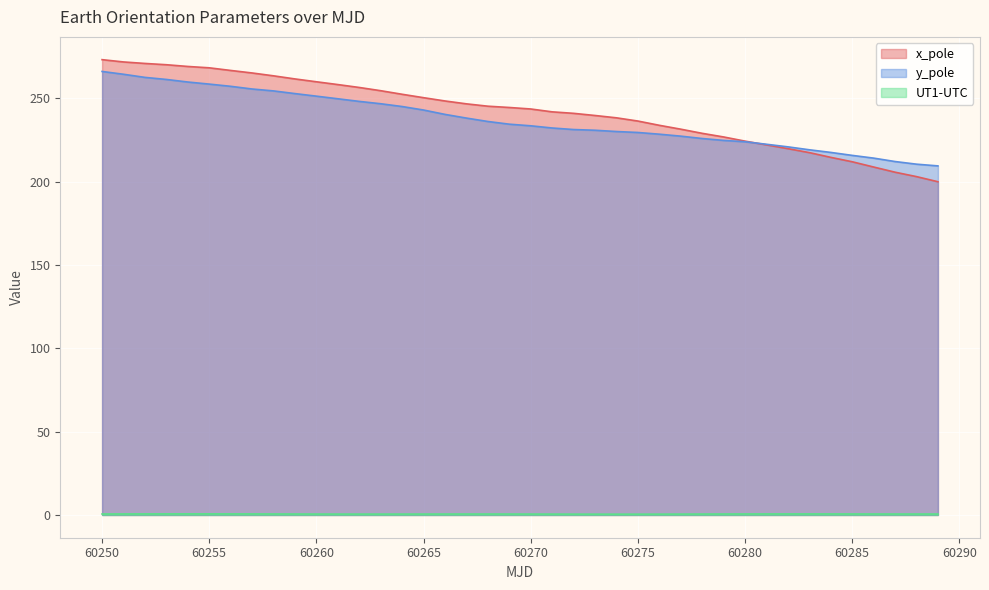

At 60282, list the series in order from smallest to largest.

UT1-UTC, x_pole, y_pole